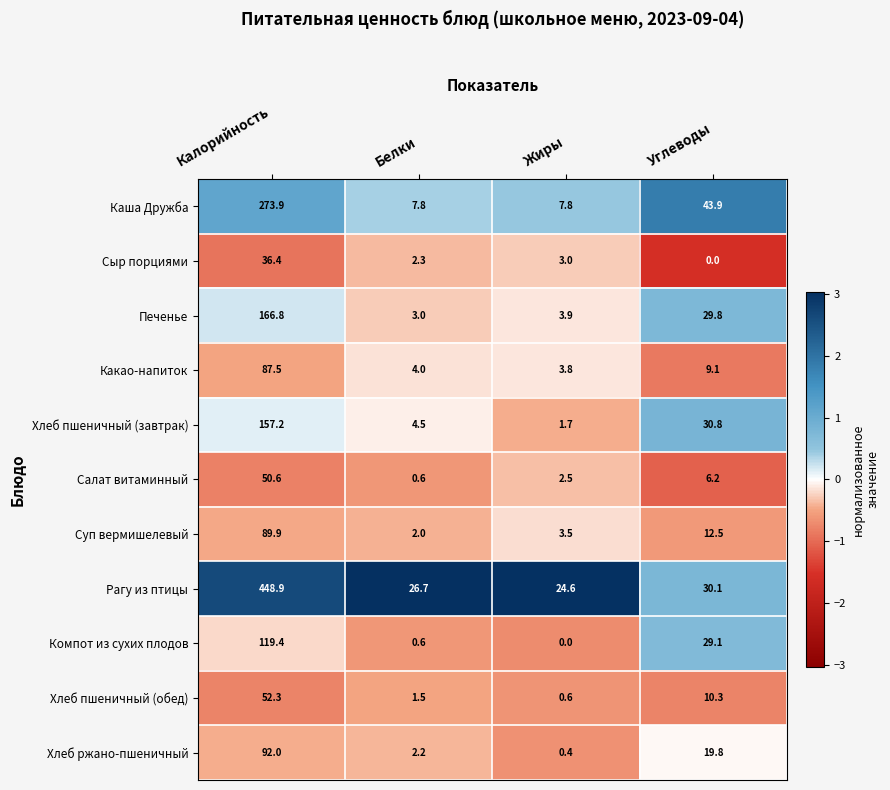

Which category has the lowest value in the Печенье series?

Белки